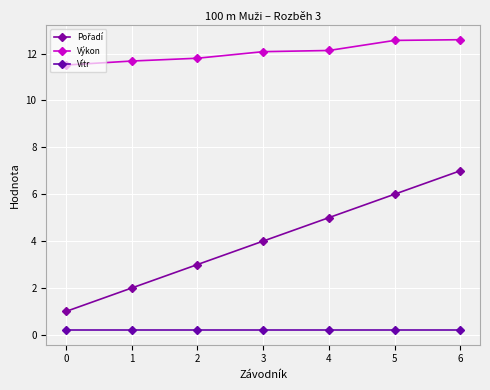

Is the value of Vítr at 1 greater than the value of Výkon at 0?

No